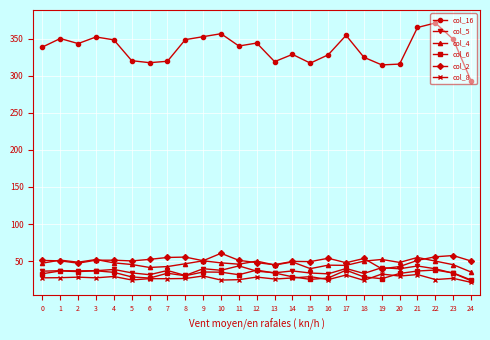

What is the difference between the maximum and second lowest values in the col_4 series?

15.1